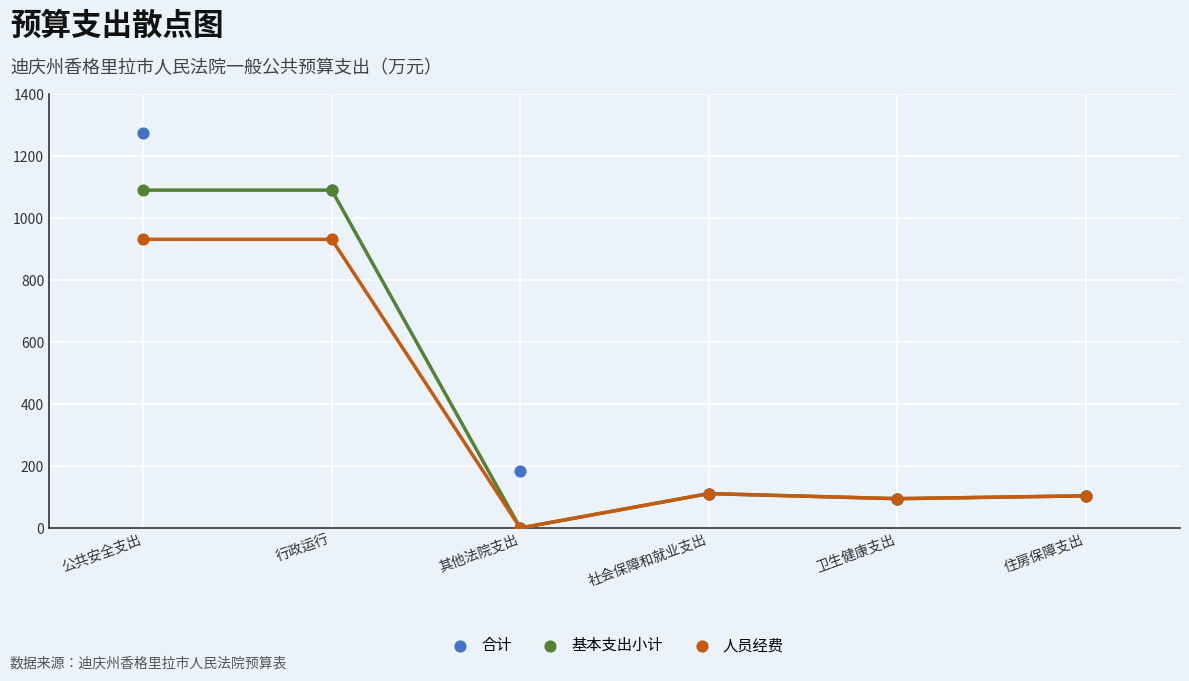

Which series has the widest spread of Y values?

合计